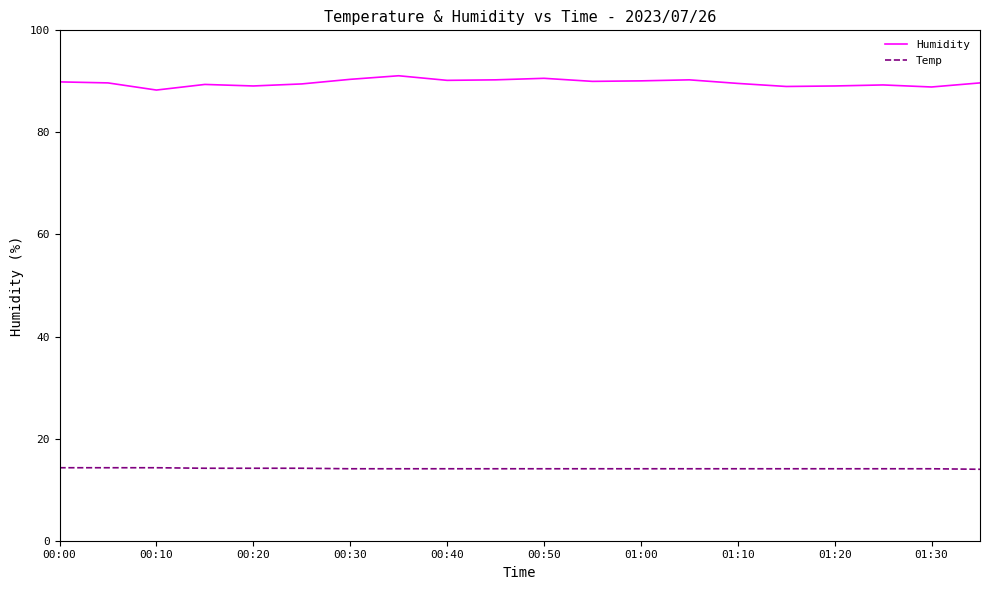

Which series has the widest spread of values?

Humidity